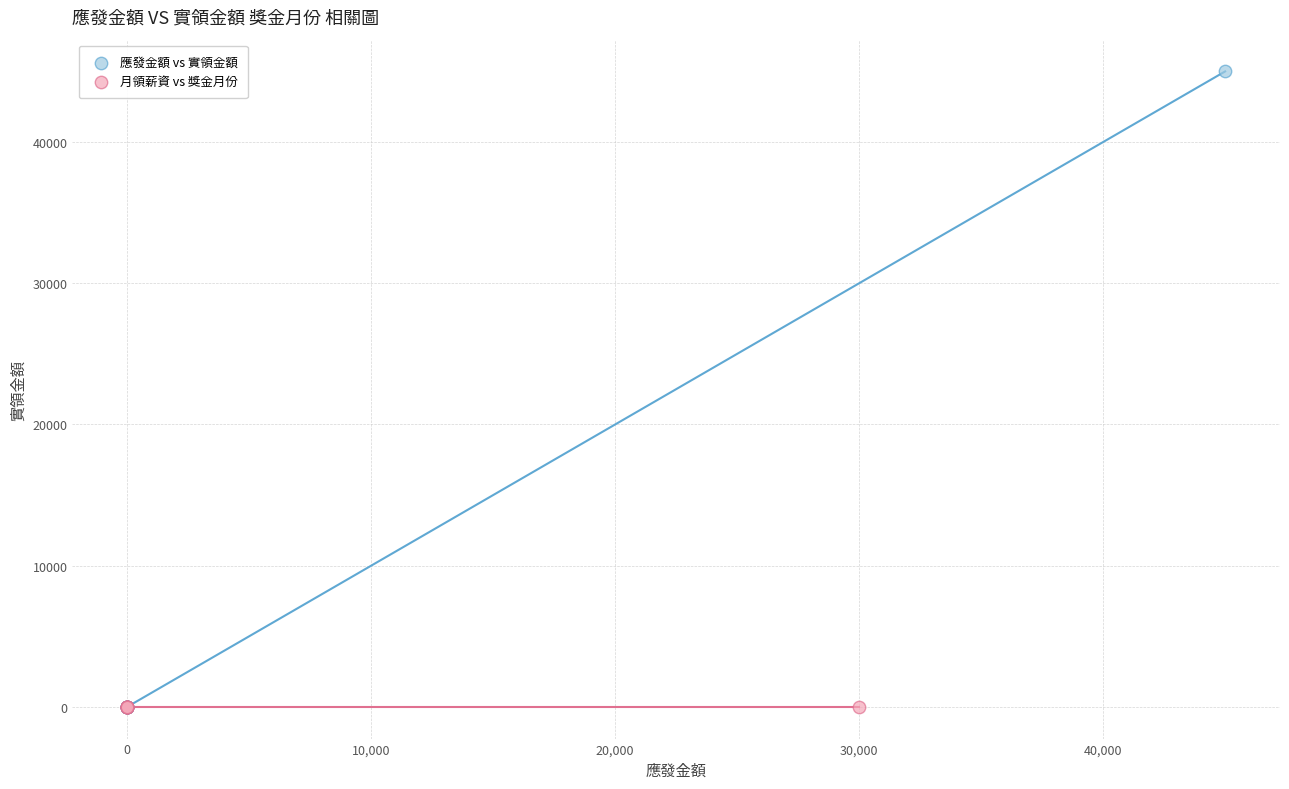

Which series contains the highest Y value?

應發金額 vs 實領金額